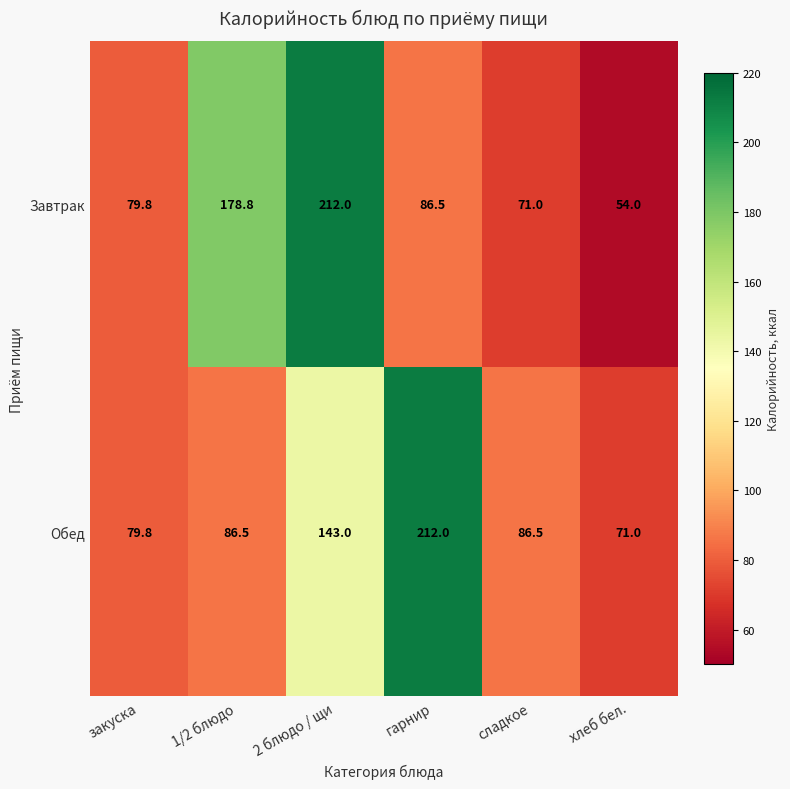

What is the difference between the highest and lowest values at 1/2 блюдо?

92.3